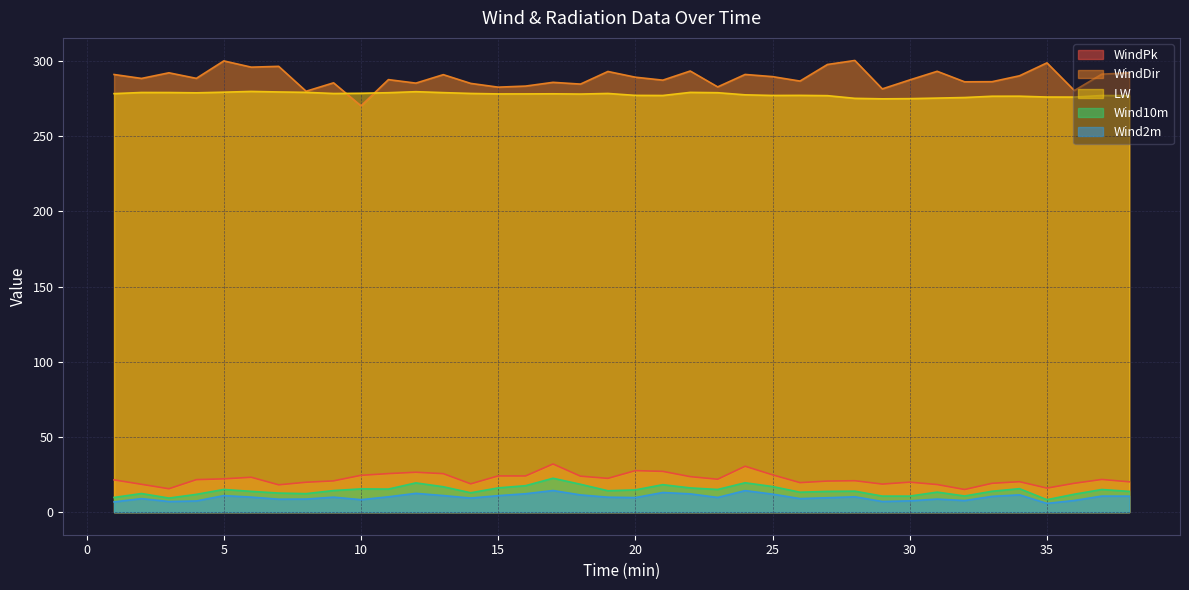

True or false: WindPk and LW cross at least once.

False